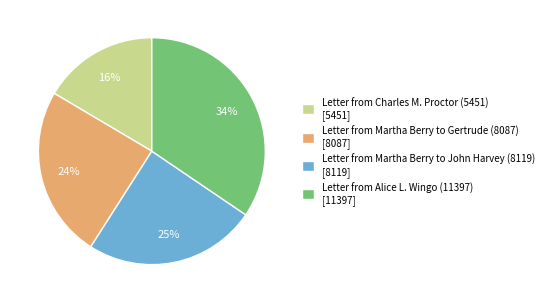

To the nearest percent, what is the difference between the largest and smallest slice percentages?

18%